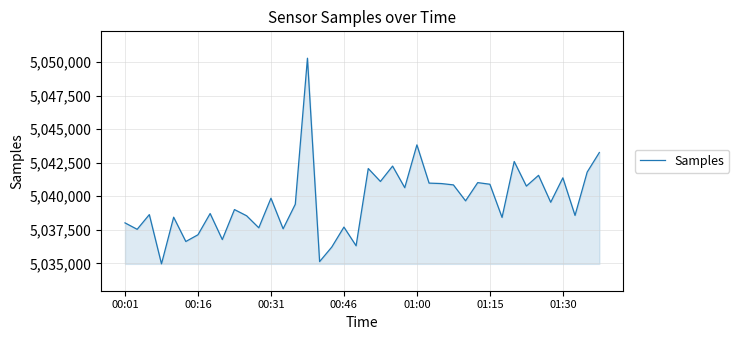

What is the minimum value shown in the chart?

5034970